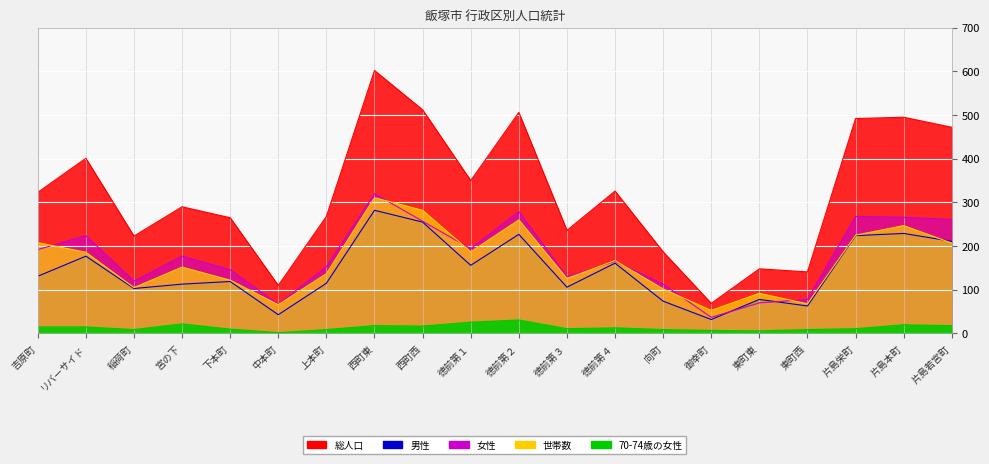

What is the label of the 2nd point from the right?

片島本町